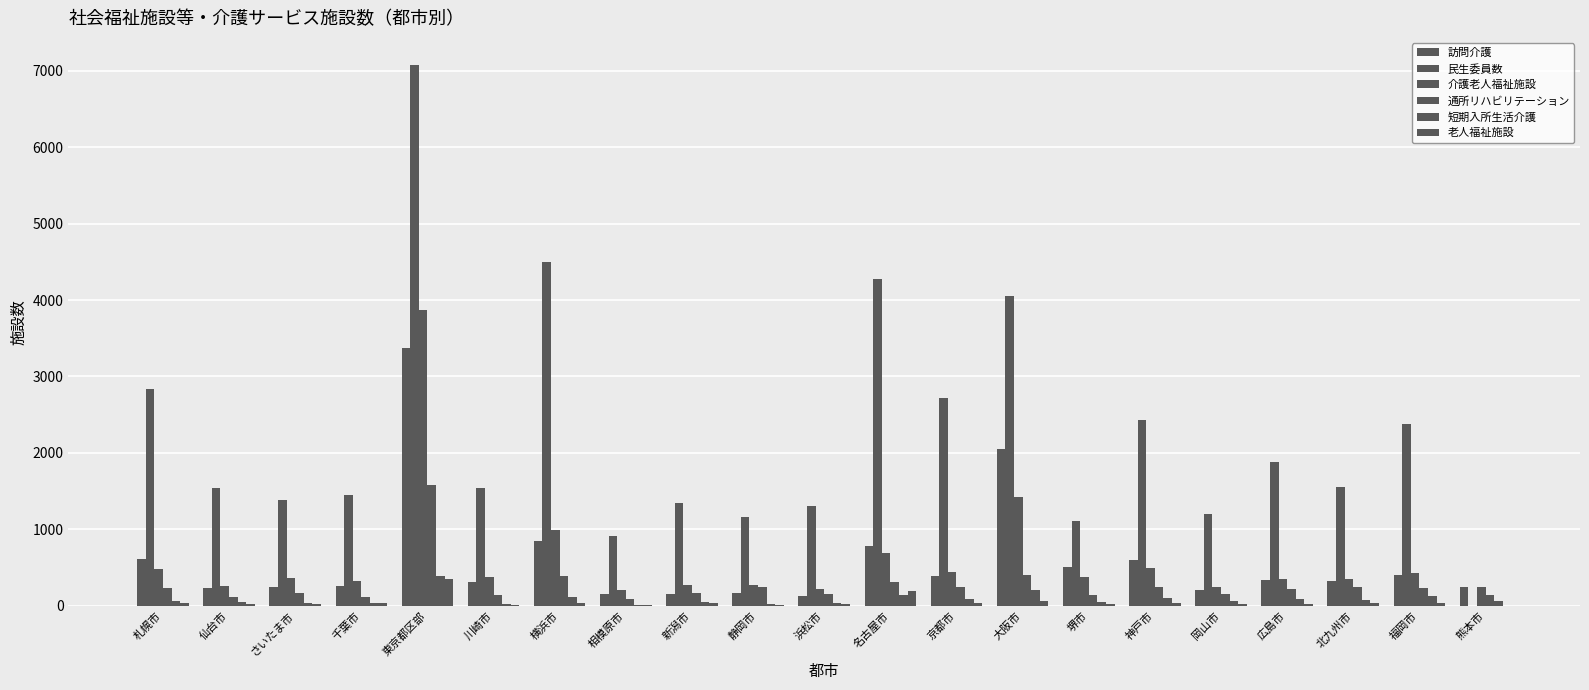

How many distinct data groups are displayed?

6